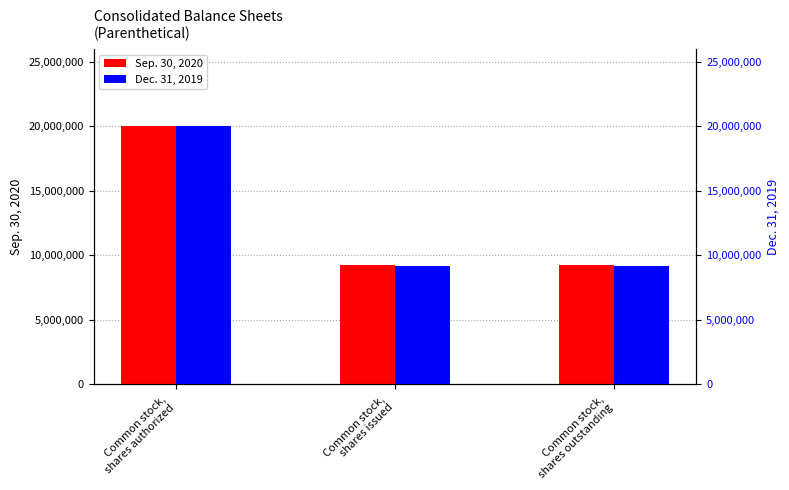

At how many categories does at least one series exceed 12784195?

1